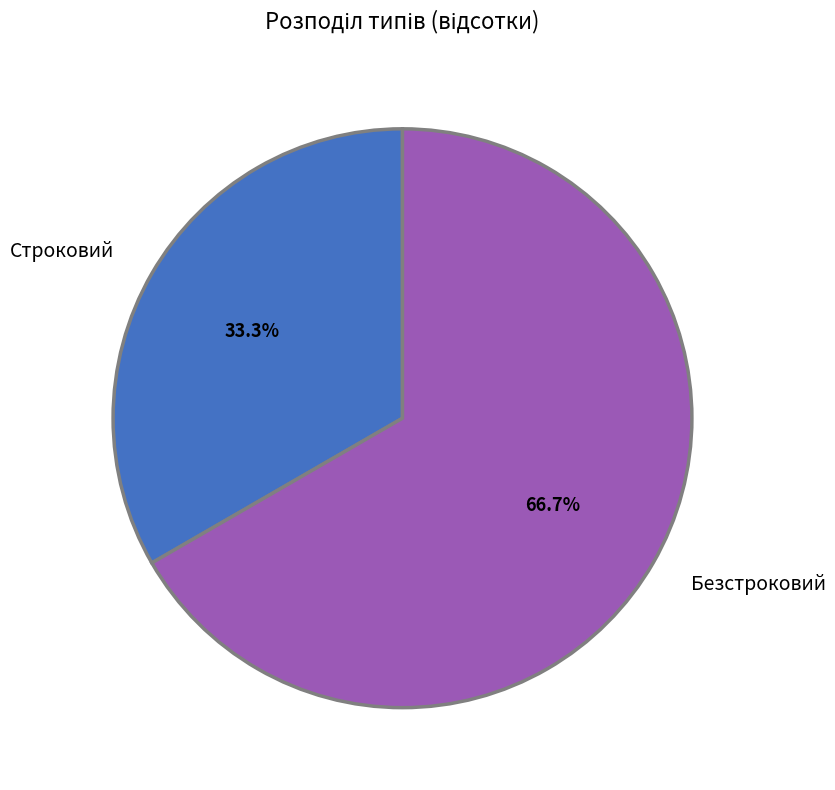

Which slice represents more than half of the pie?

Безстроковий